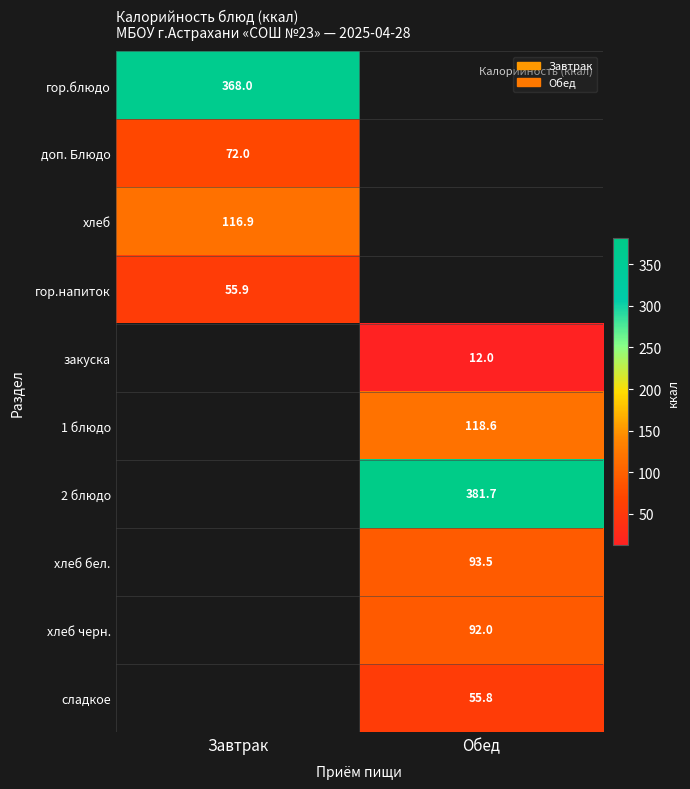

Is it true that закуска equals 4.0 at Обед?

False